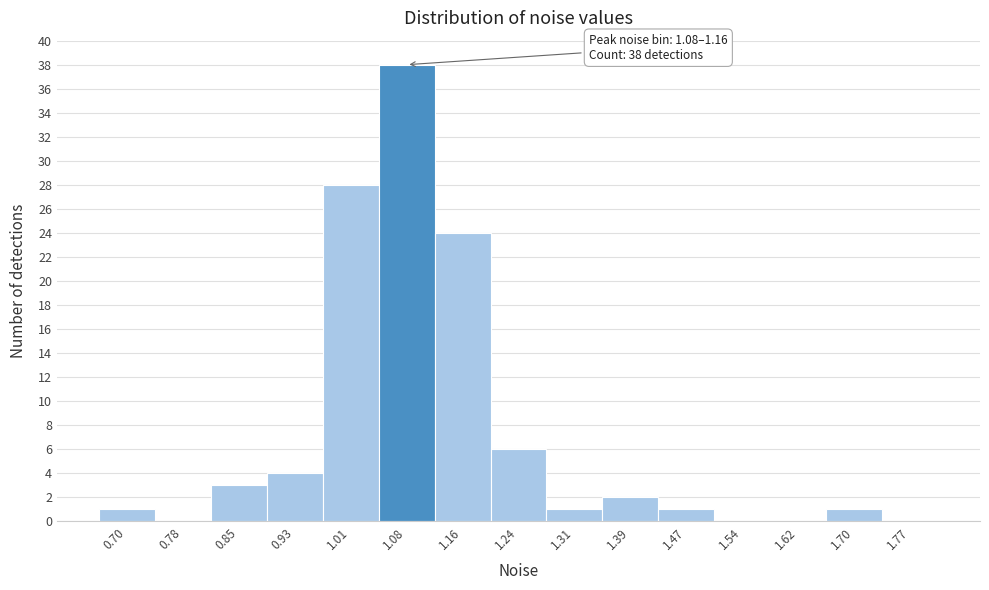

Reading left to right, transcribe all the data shown in this chart.

0.70=1	0.78=0	0.85=3	0.93=4	1.01=28	1.08=38	1.16=24	1.24=6	1.31=1	1.39=2	1.47=1	1.54=0	1.62=0	1.70=1	1.77=0